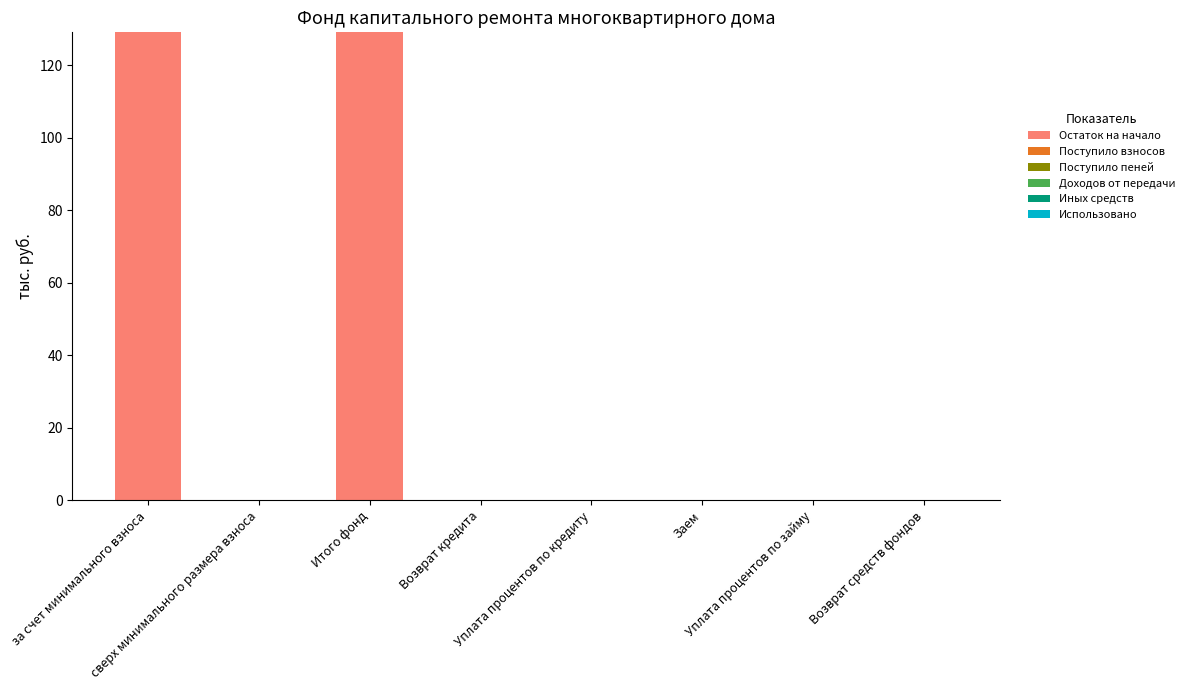

What is the greatest value displayed?

129.1